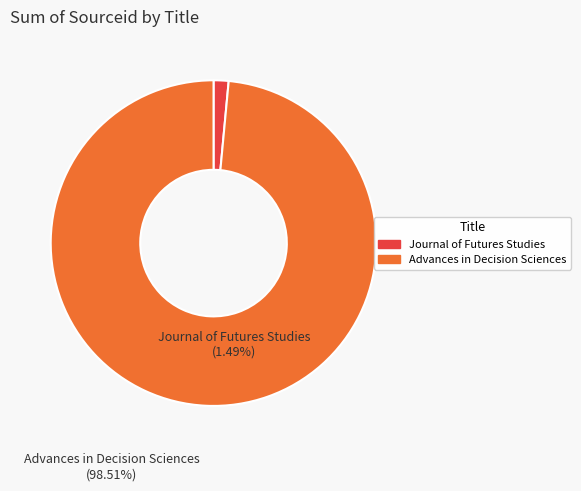

The Advances in Decision Sciences slice represents 99% of the pie. True or false?

True